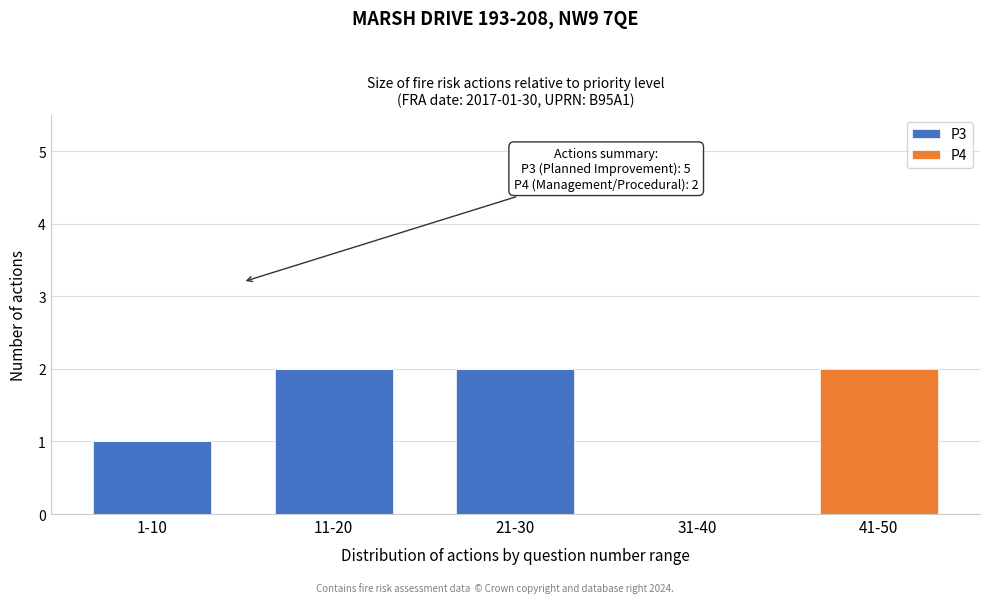

Reading left to right, what are the values for P3?

1-10=1	11-20=2	21-30=2	31-40=0	41-50=0